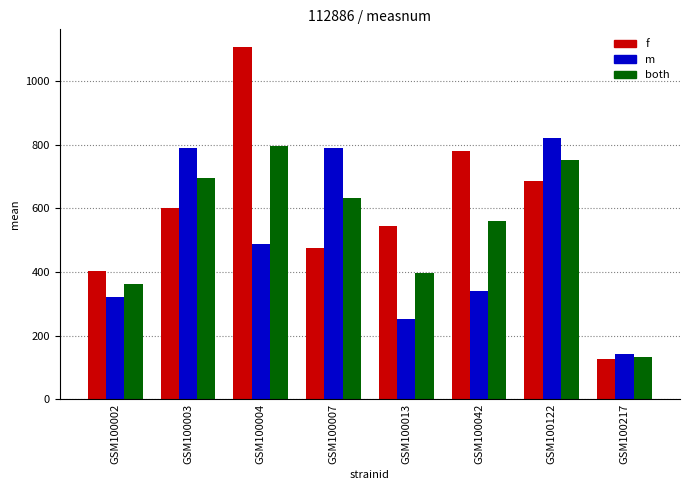

What is the difference between the highest and lowest values at GSM100122?

137.8